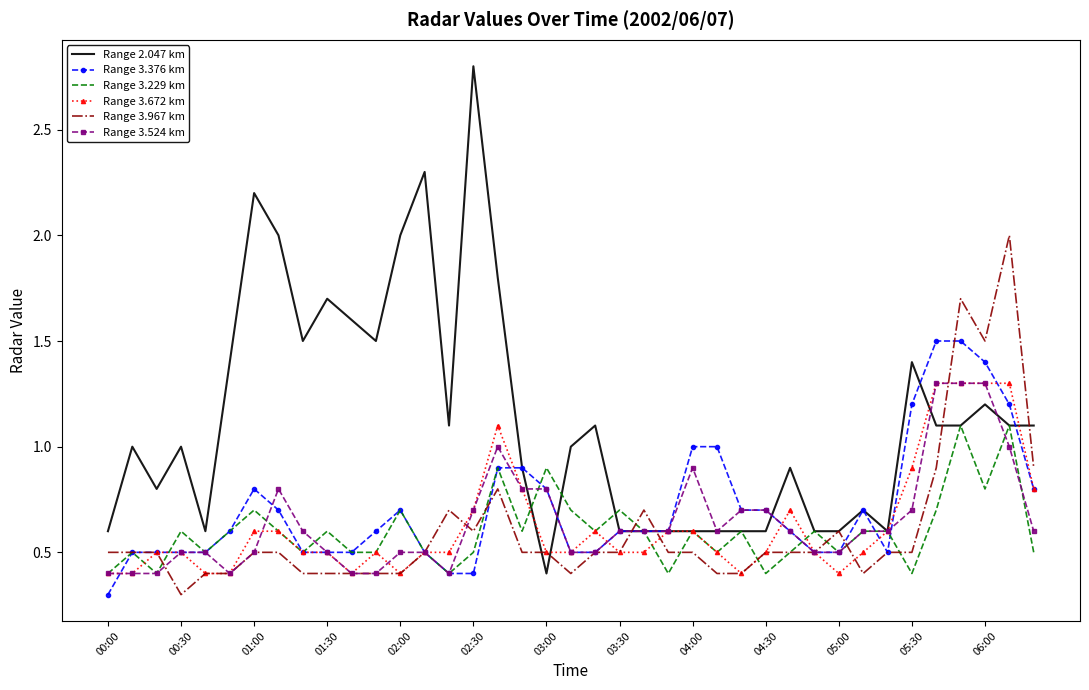

Which series has the largest total across all categories?

Range 2.047 km